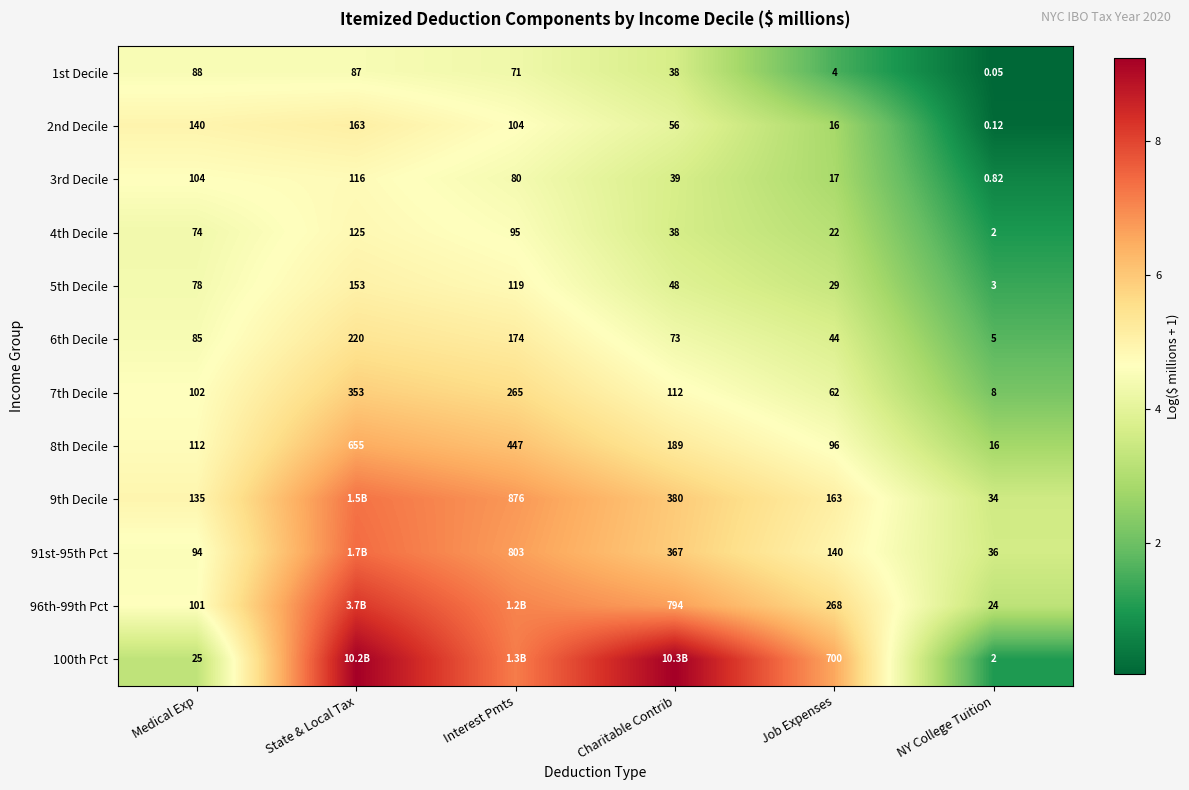

At which label is 5th Decile closest to 78?

Medical Exp